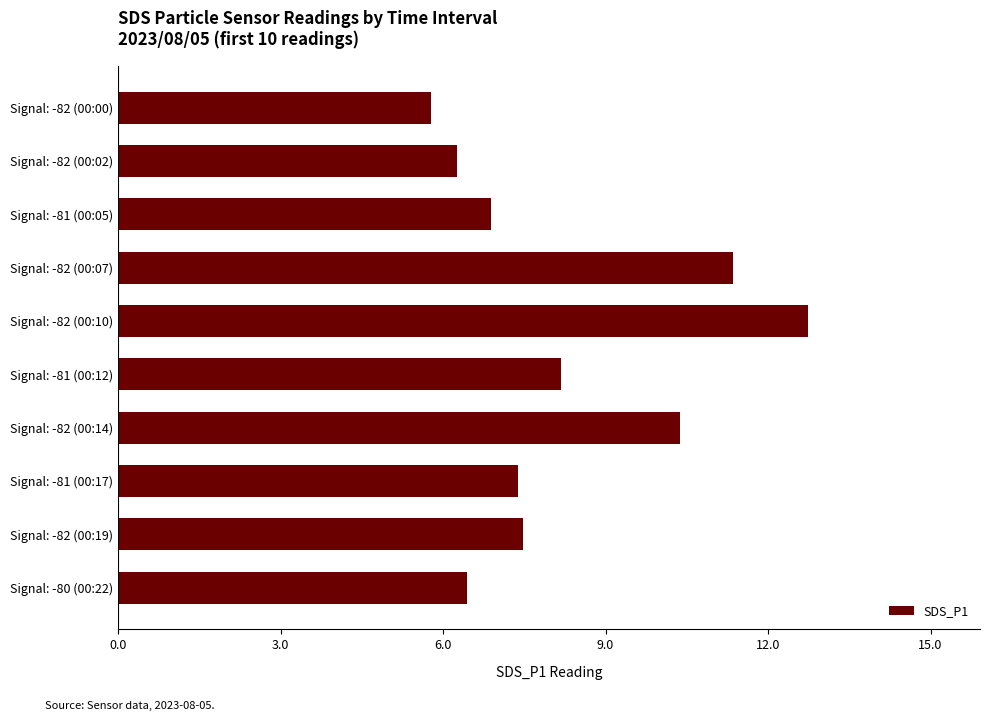

Is it true that the value at Signal: -82 (00:00) is 5.8?

True